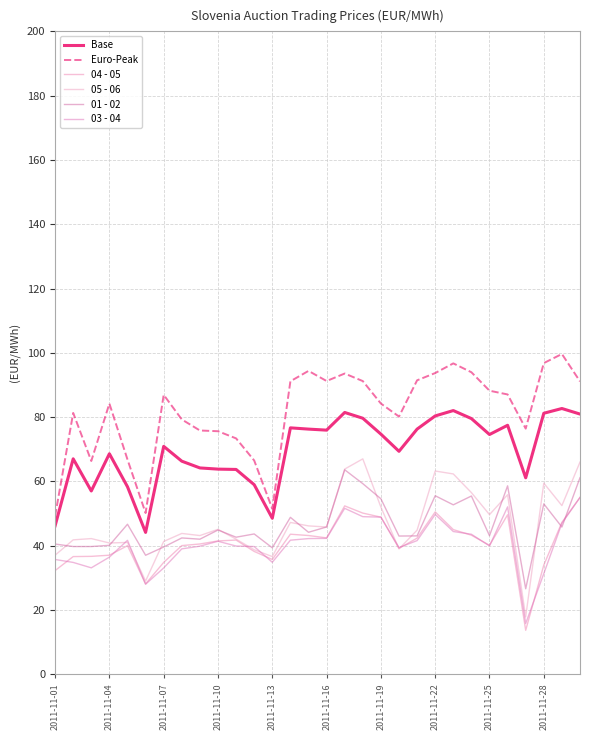

Does the chart have visible grid lines?

Yes